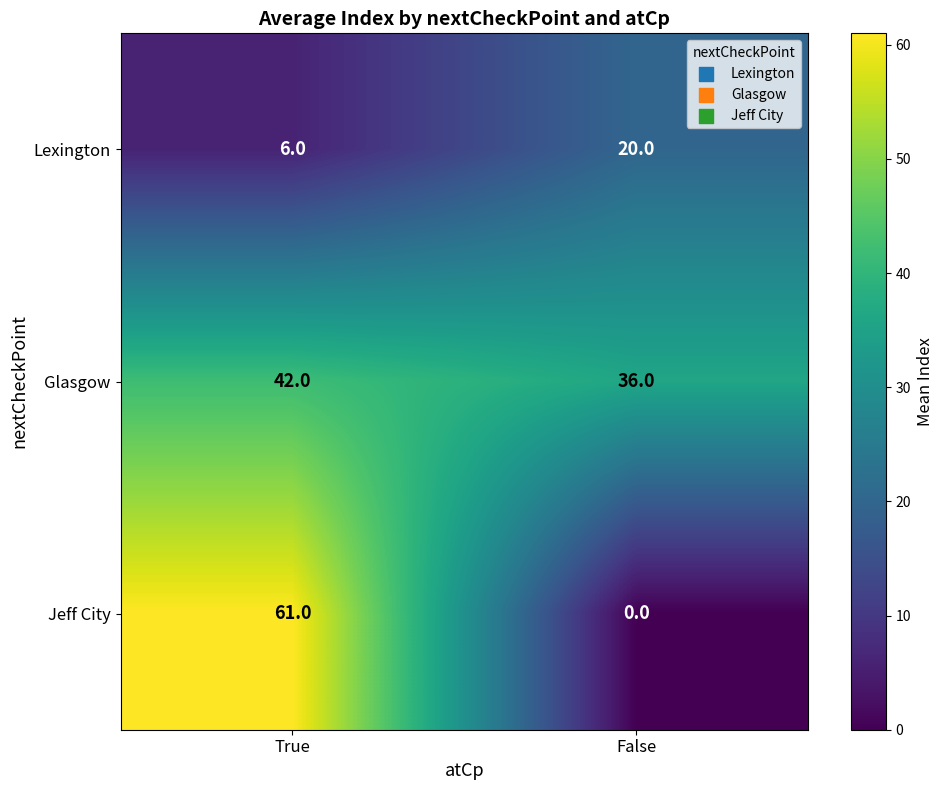

List the series in order of their overall mean, lowest first.

Lexington, Jeff City, Glasgow